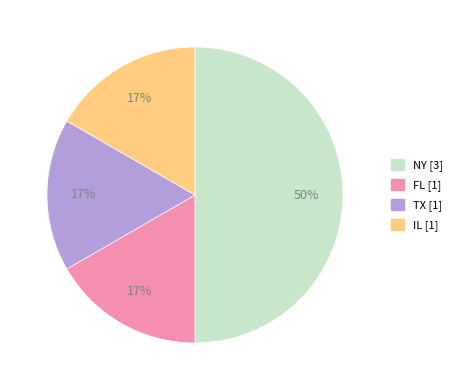

Is the sum of IL and TX greater than half?

No